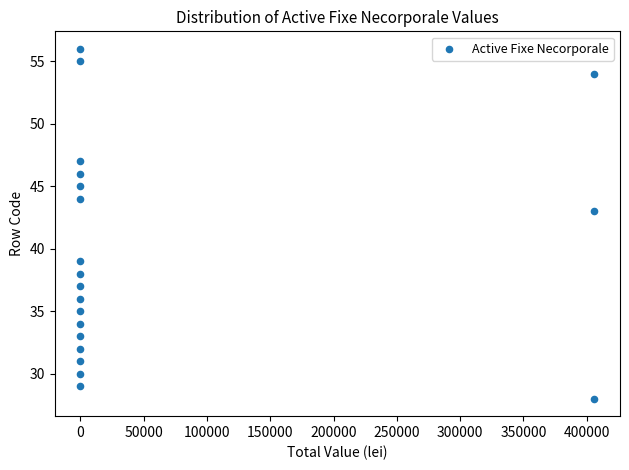

What Y value in the scatter plot is closest to 42?

43